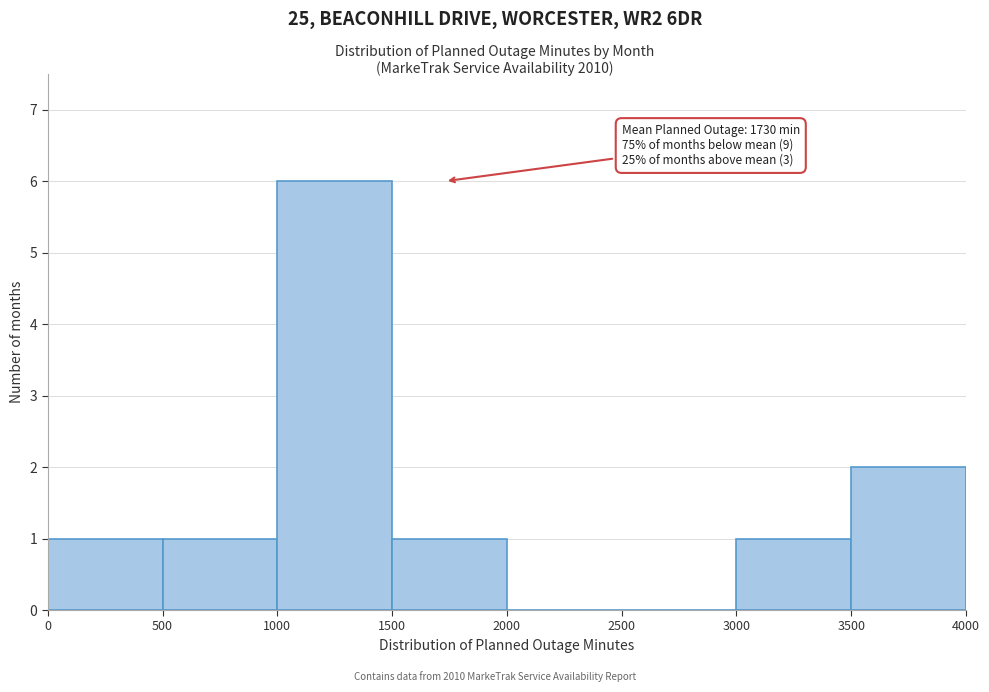

Over which range of the x-axis is the bar tallest?

1000 to 1500